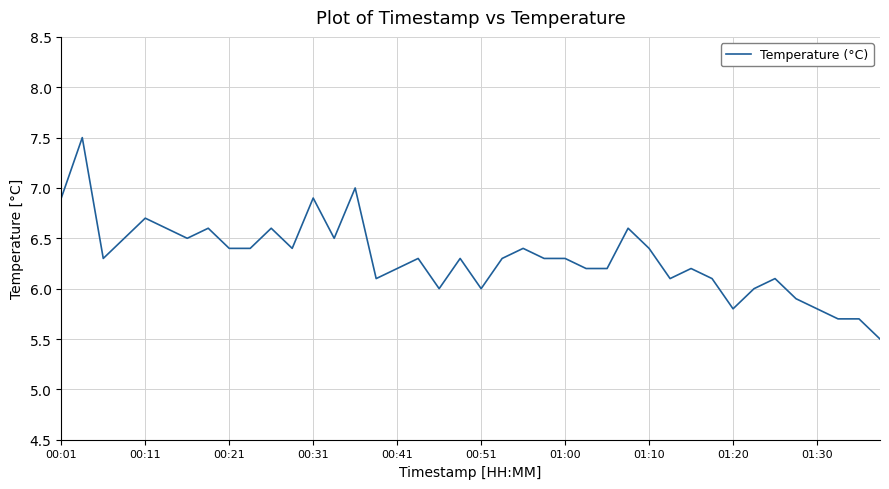

Does the chart have visible grid lines?

Yes